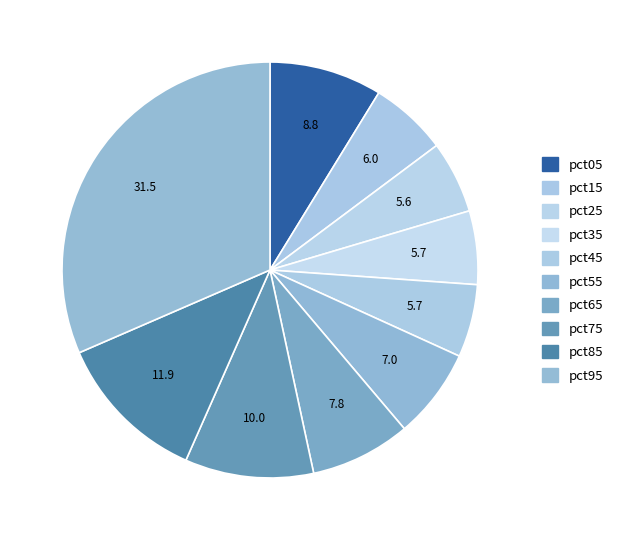

How many segments does this pie chart have?

10